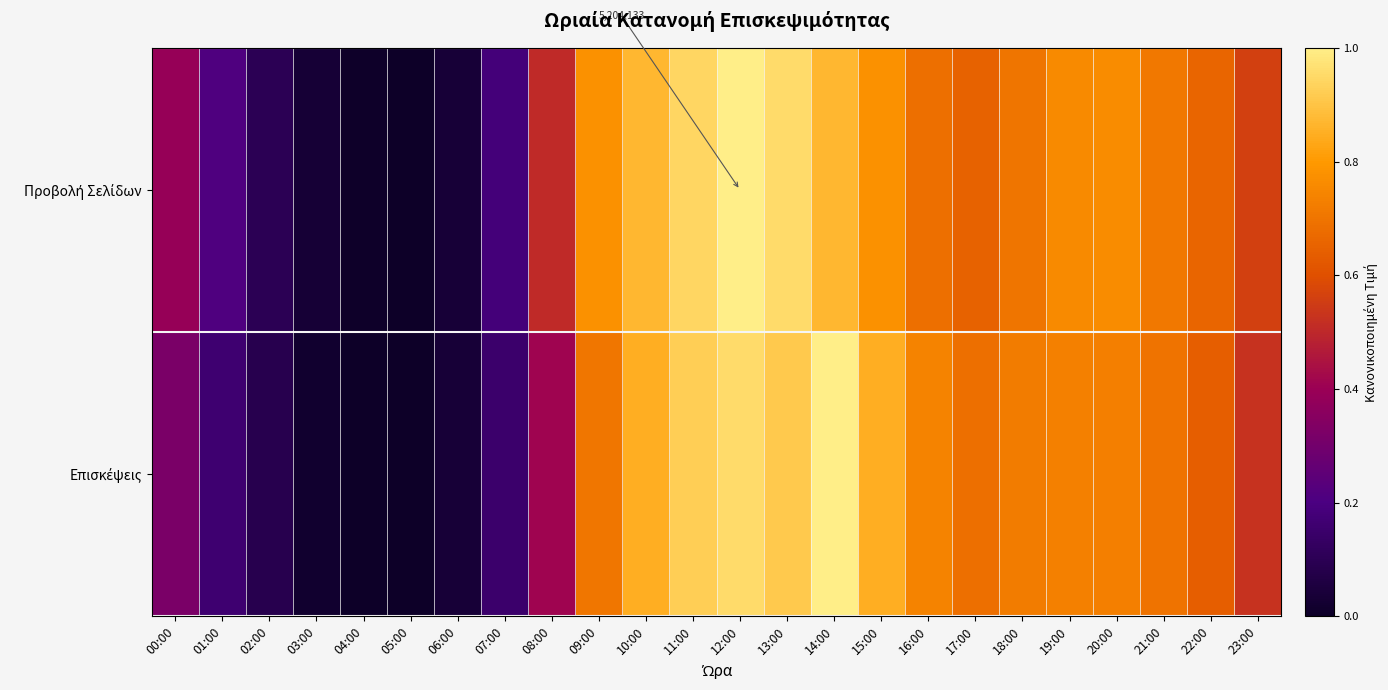

Is the value of Προβολή Σελίδων at 18:00 greater than the value of Επισκέψεις at 14:00?

No